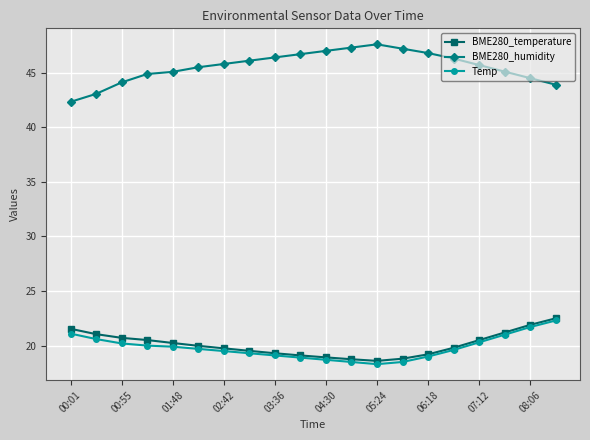

True or false: BME280_temperature and BME280_humidity intersect in this chart.

False